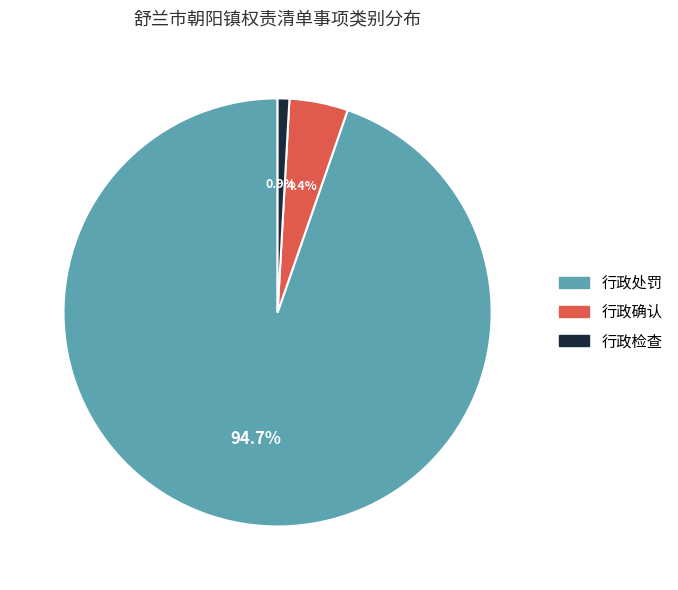

Count the number of slices in the pie.

3